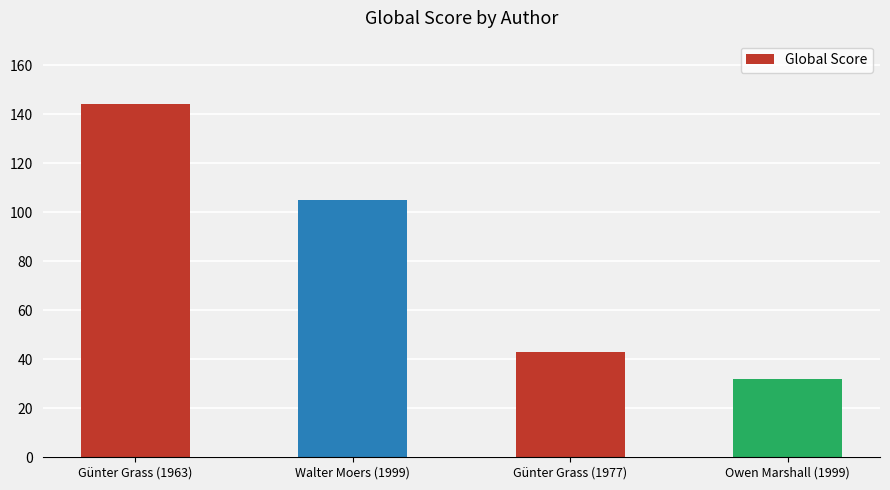

Approximately how many times larger is the value at Owen Marshall (1999) compared to Günter Grass (1963)?

0.2